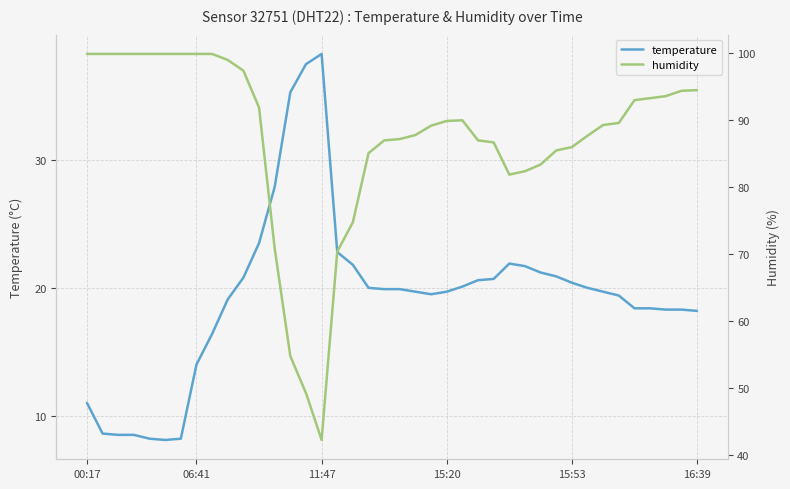

At how many categories does at least one series exceed 76?

34